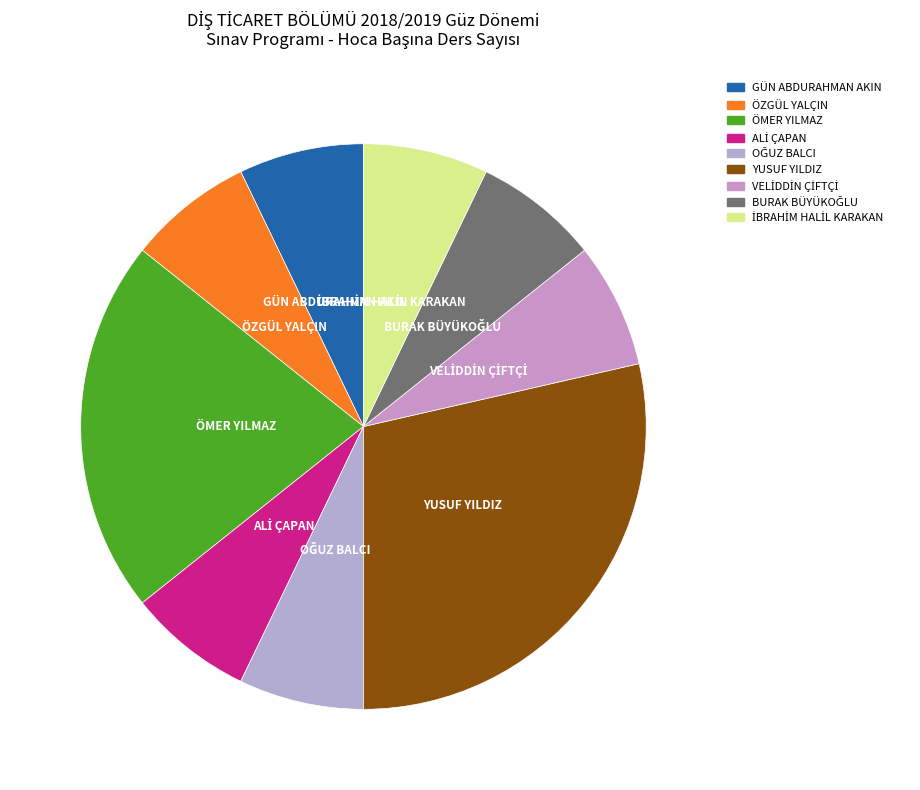

The ÖZGÜL YALÇIN slice represents 1% of the pie. True or false?

False